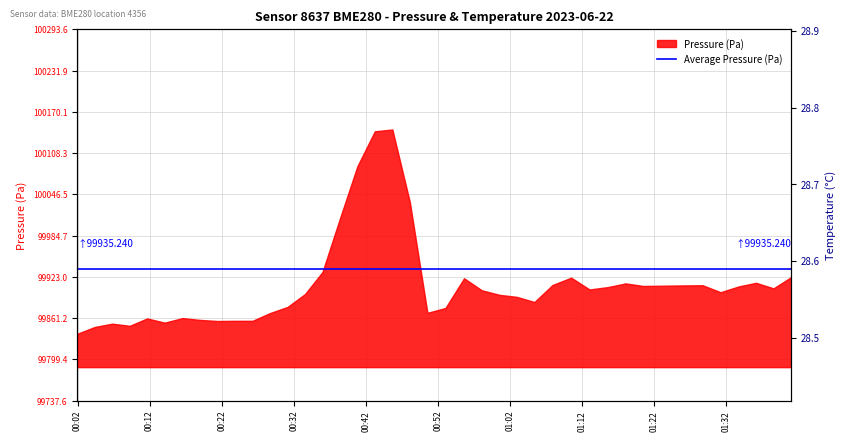

True or false: the data shows 38.0 at 2023-06-22T00:26:17.

False